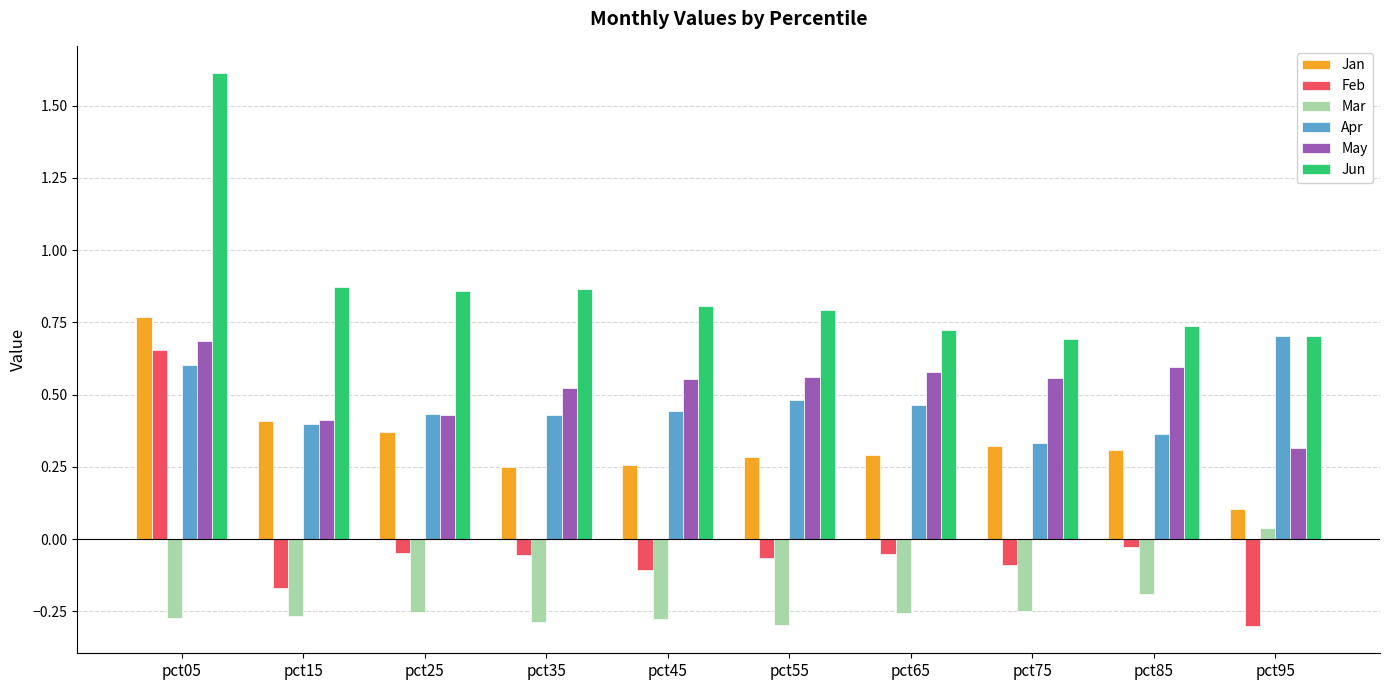

What is the sum of all Apr values?

4.6